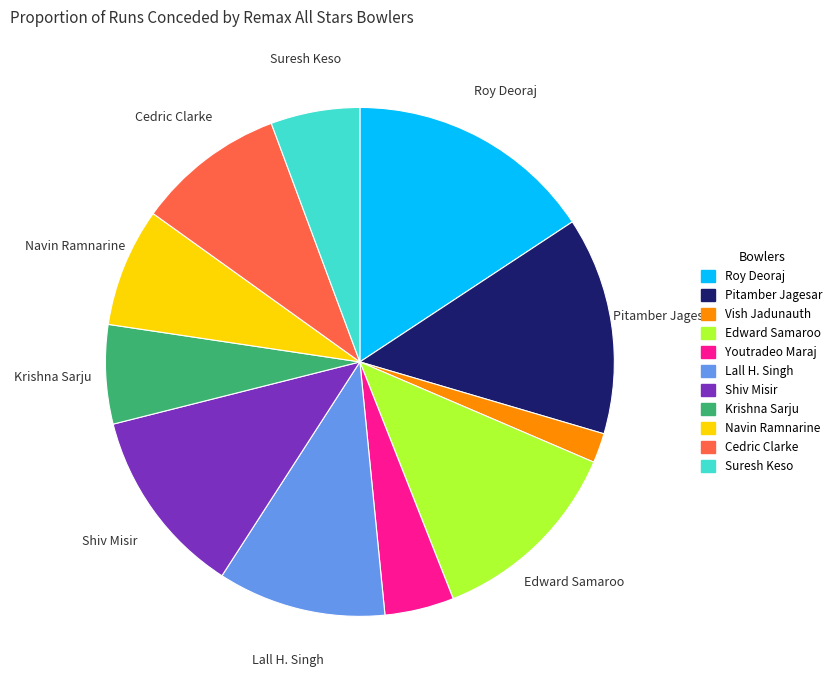

Count the number of slices in the pie.

11